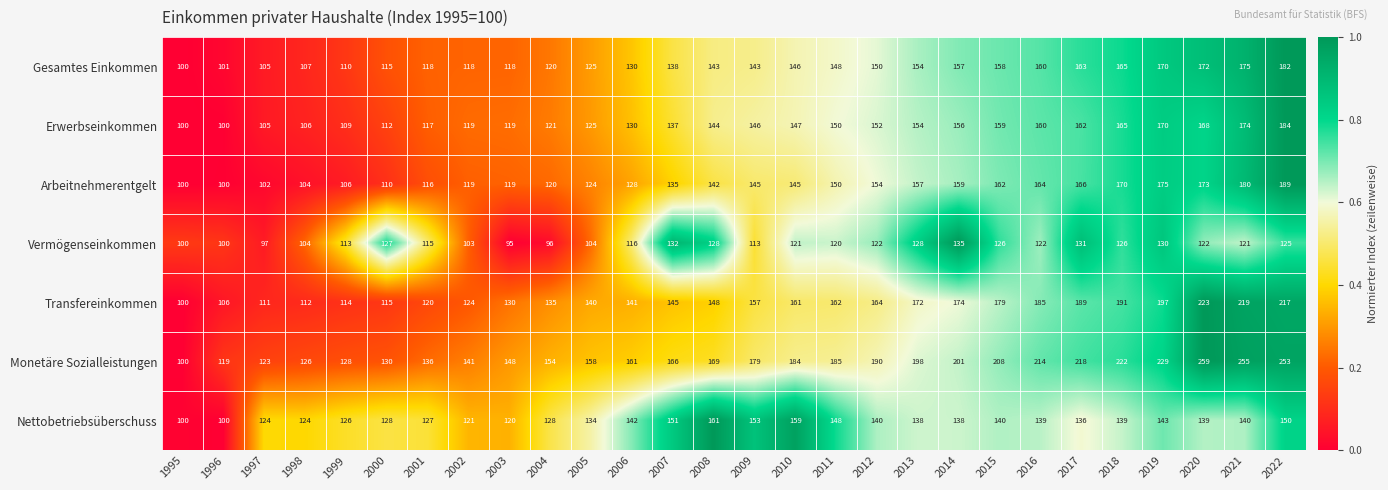

Which series has the largest range (max minus min)?

Monetäre Sozialleistungen